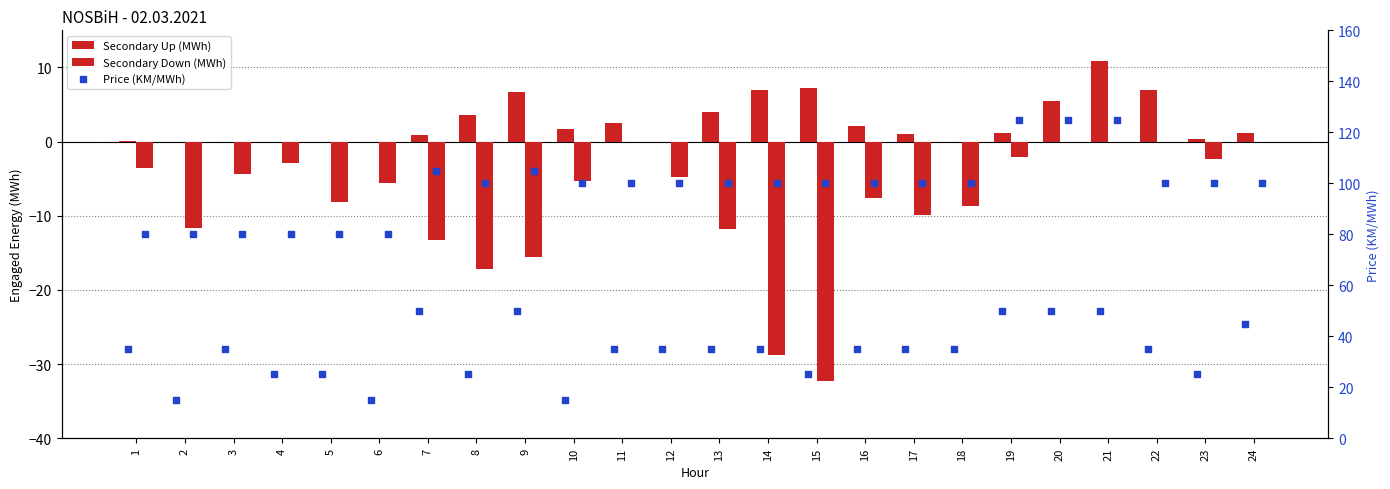

Which series contains the highest Y value?

Negative Price (KM/MWh)